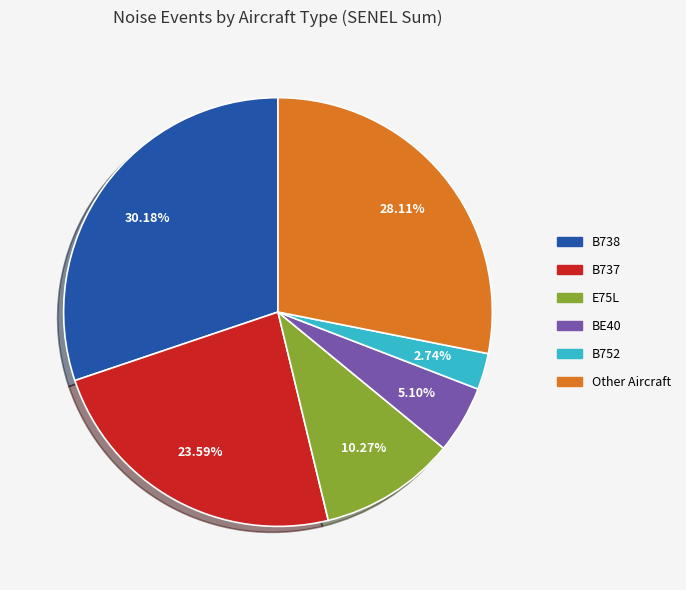

Does any single category account for the majority?

No